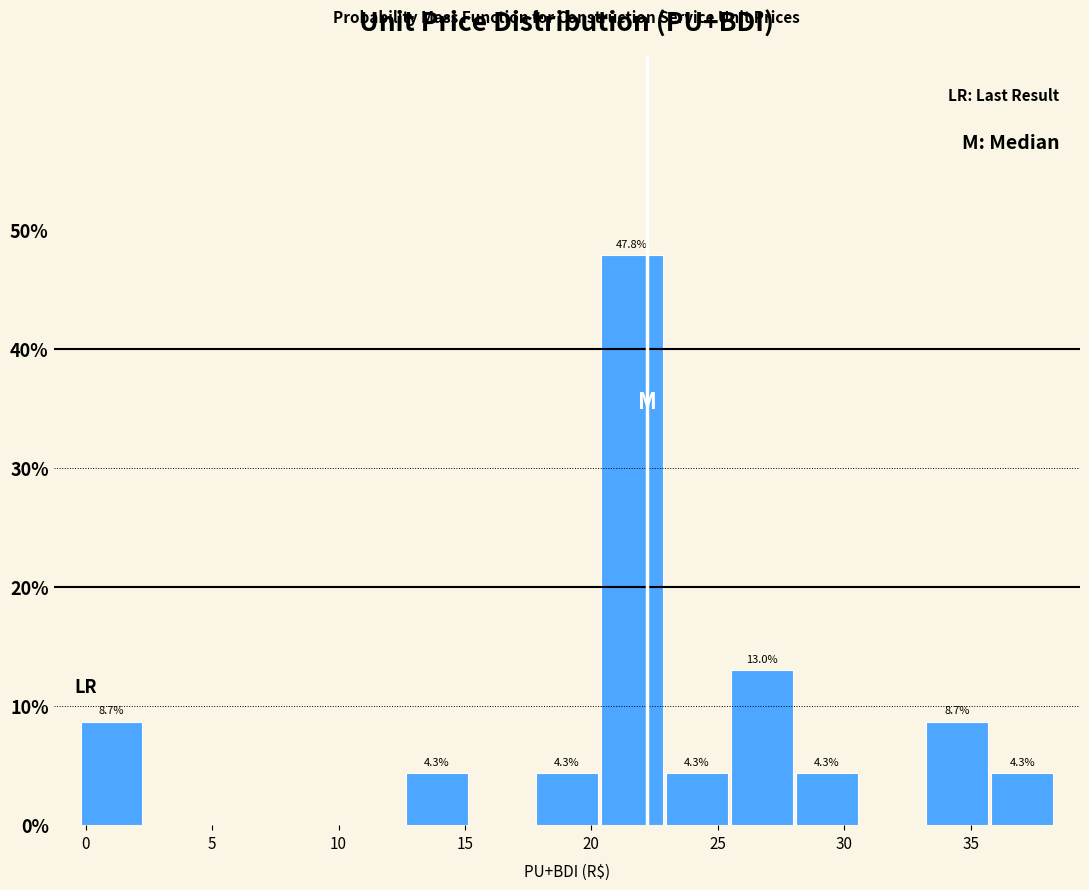

Over which range of the x-axis is the bar tallest?

20.5 to 23.0